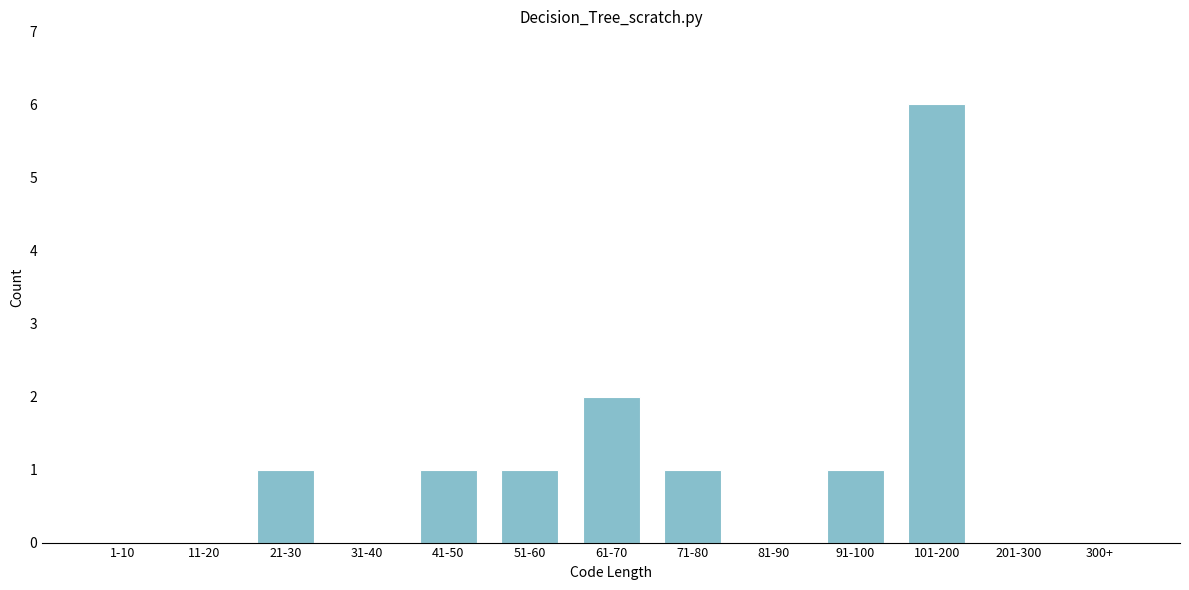

Reading left to right, list all the values displayed in this chart.

1-10=0	11-20=0	21-30=1	31-40=0	41-50=1	51-60=1	61-70=2	71-80=1	81-90=0	91-100=1	101-200=6	201-300=0	300+=0